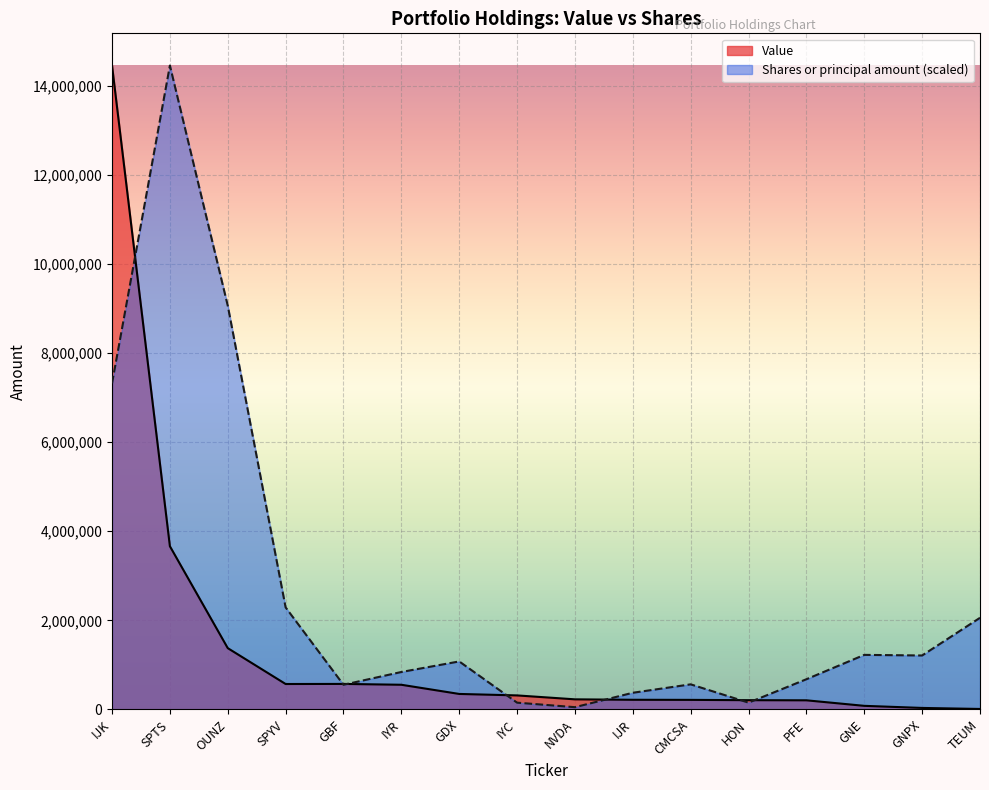

How many lines are shown in the chart?

2